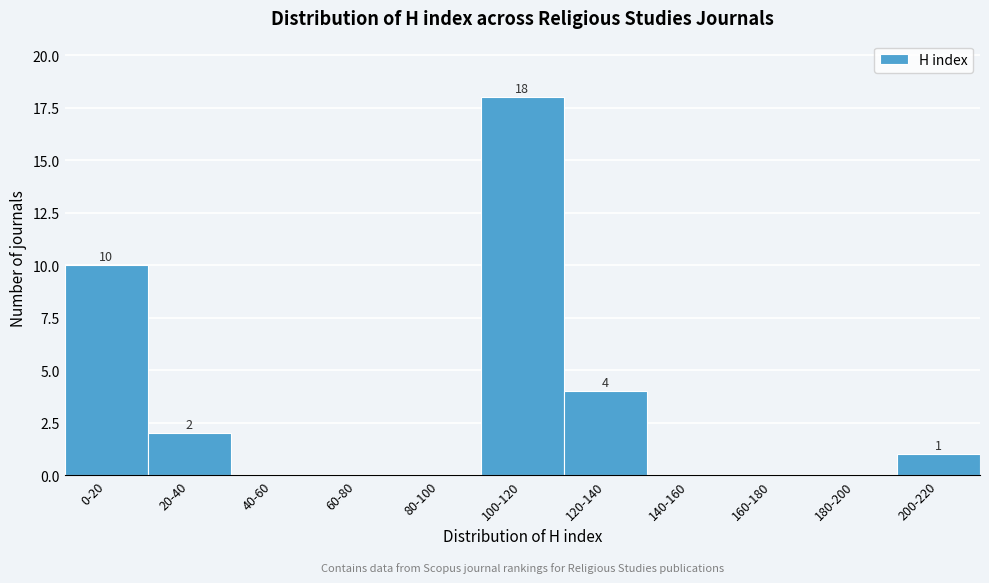

Reading left to right, list all the values displayed in this chart.

0-20=10	20-40=2	40-60=0	60-80=0	80-100=0	100-120=18	120-140=4	140-160=0	160-180=0	180-200=0	200-220=1